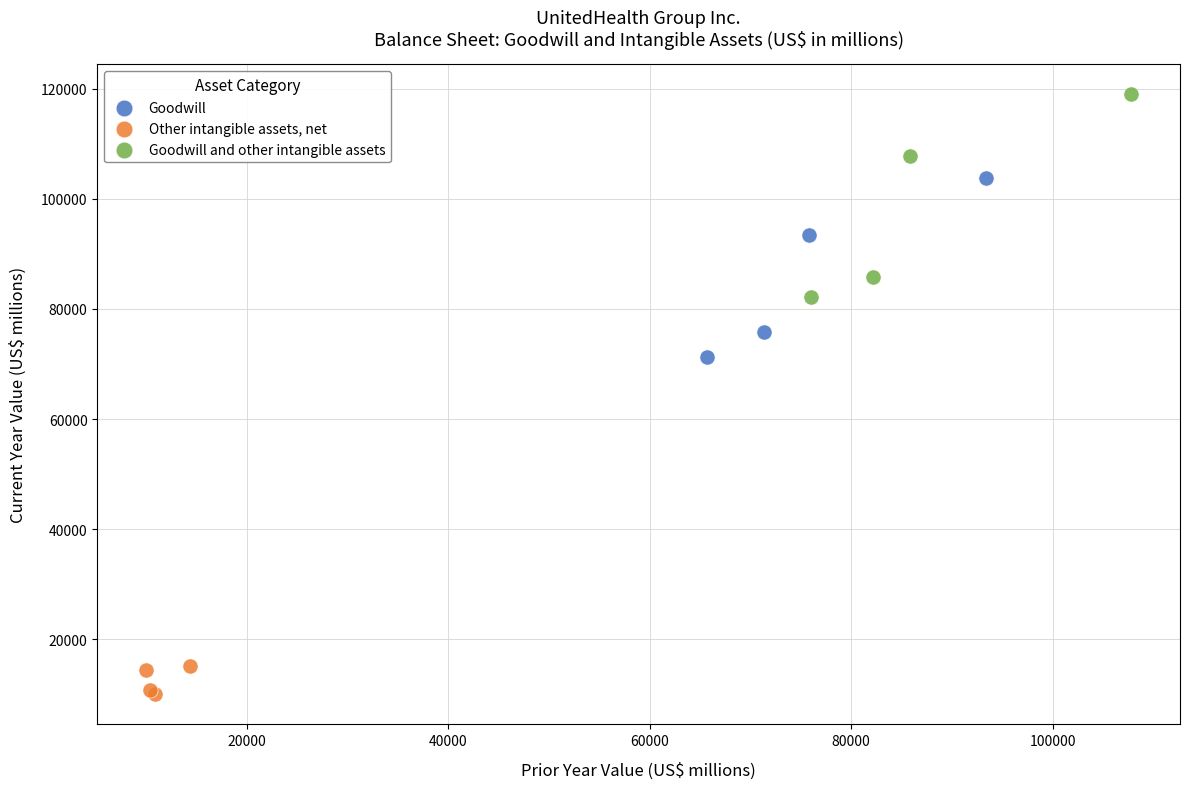

Which series reaches the minimum Y coordinate?

Other intangible assets, net